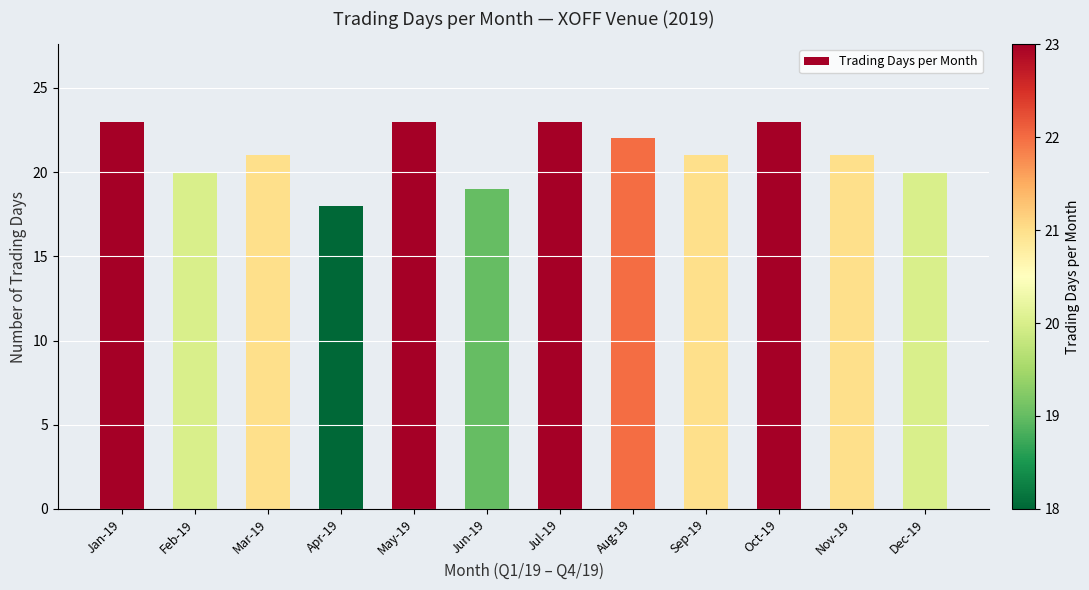

What is the value of the 1st bar from the left?

23